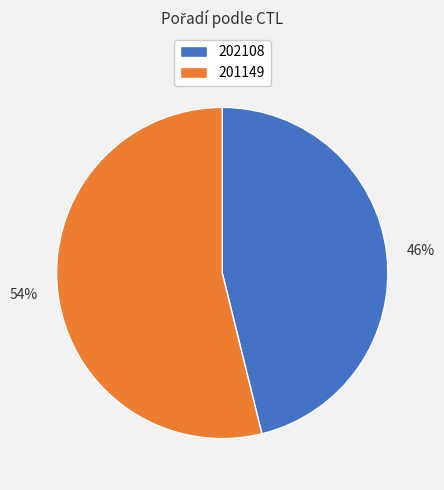

How many segments does this pie chart have?

2